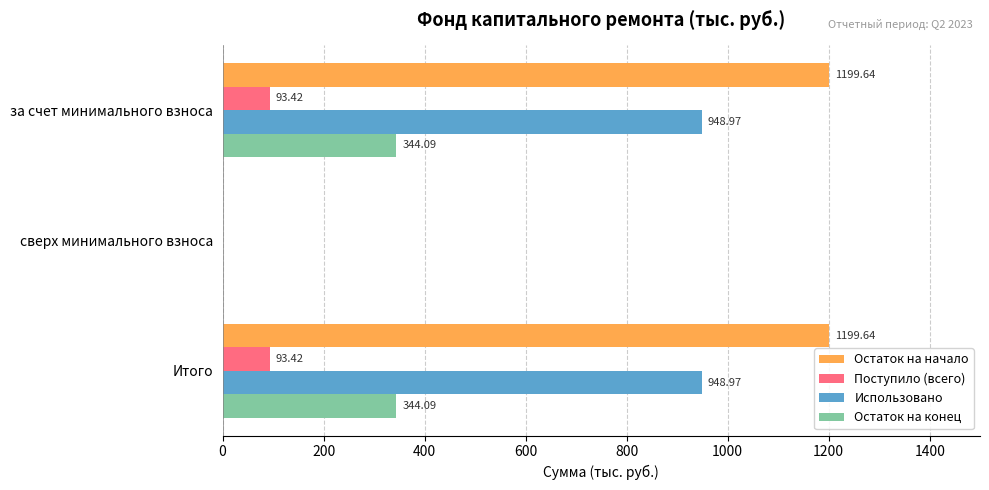

What is the sum of all Использовано values?

1897.9